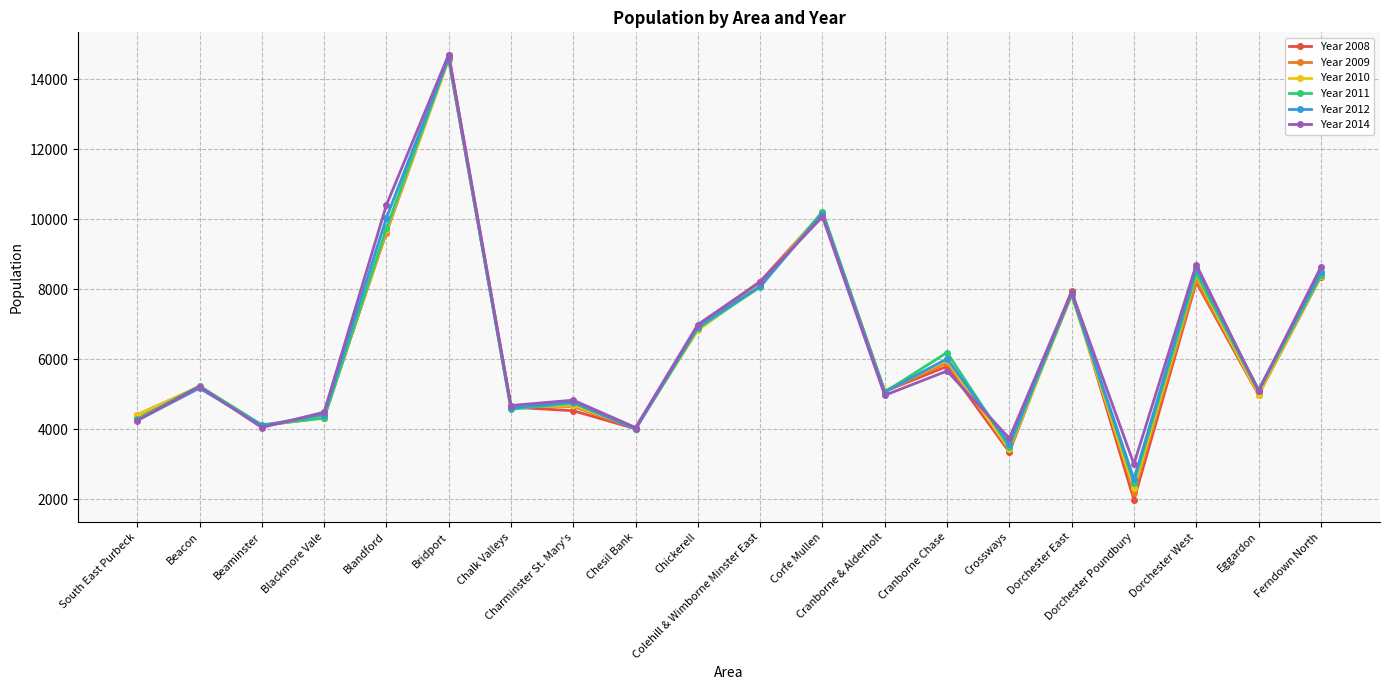

What is the spread (max minus min) of values at Blandford?

795